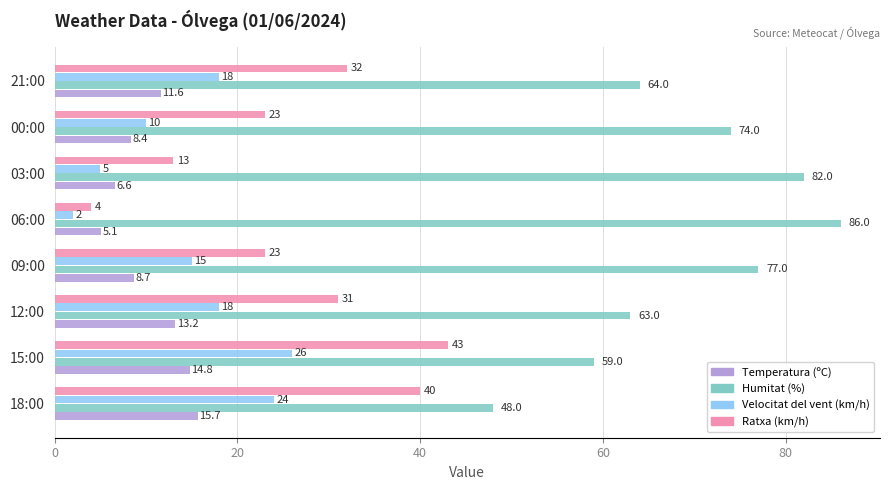

Which series has the widest spread of values?

Ratxa (km/h)